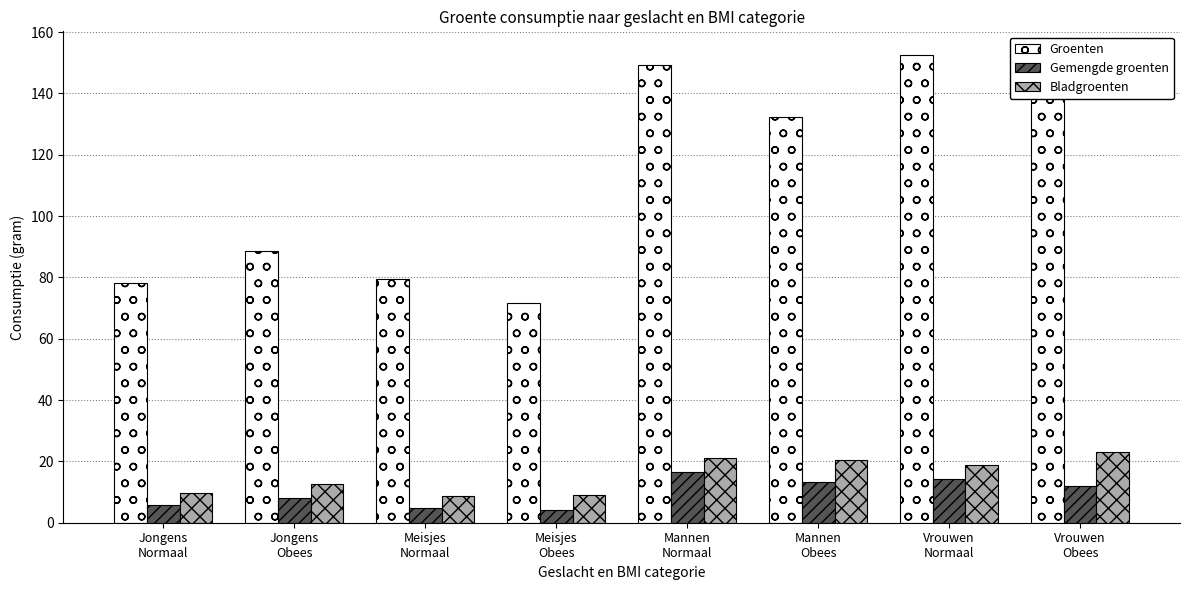

Where is Groenten nearest to the value 112?

Mannen
Obees